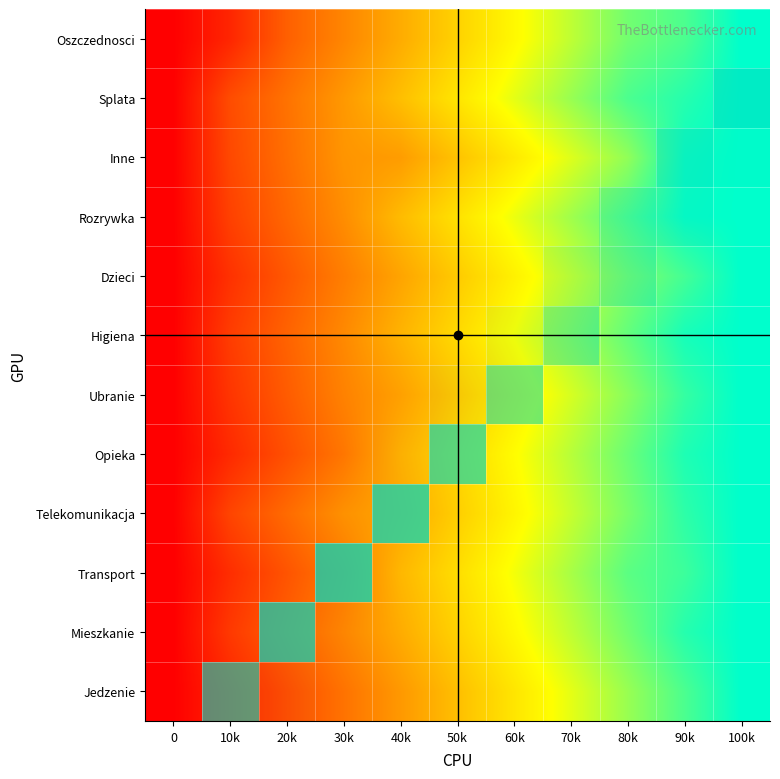

How many distinct data groups are displayed?

12